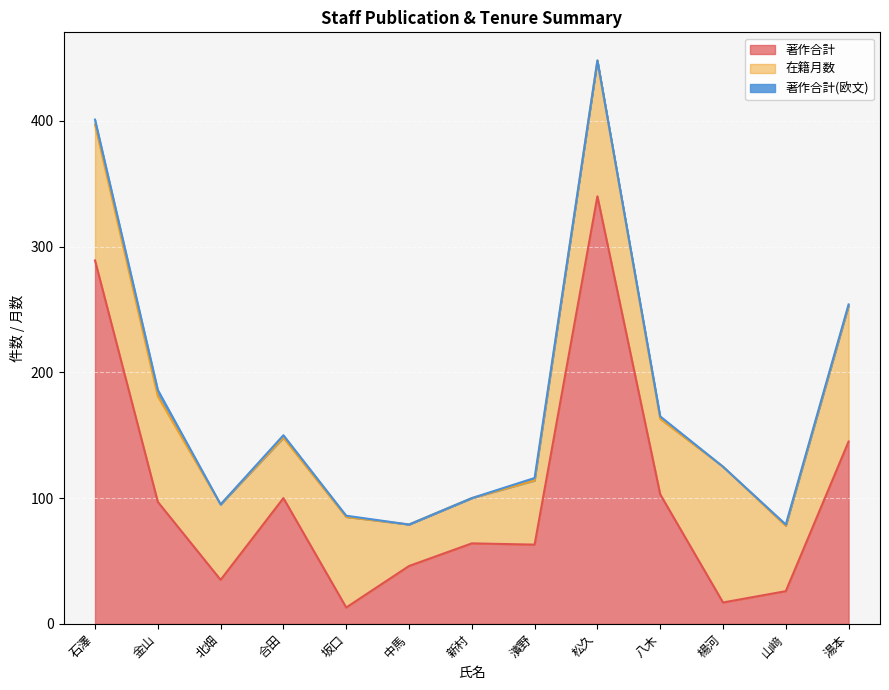

In 著作合計, how many points are higher than both neighbors (excluding endpoints)?

3